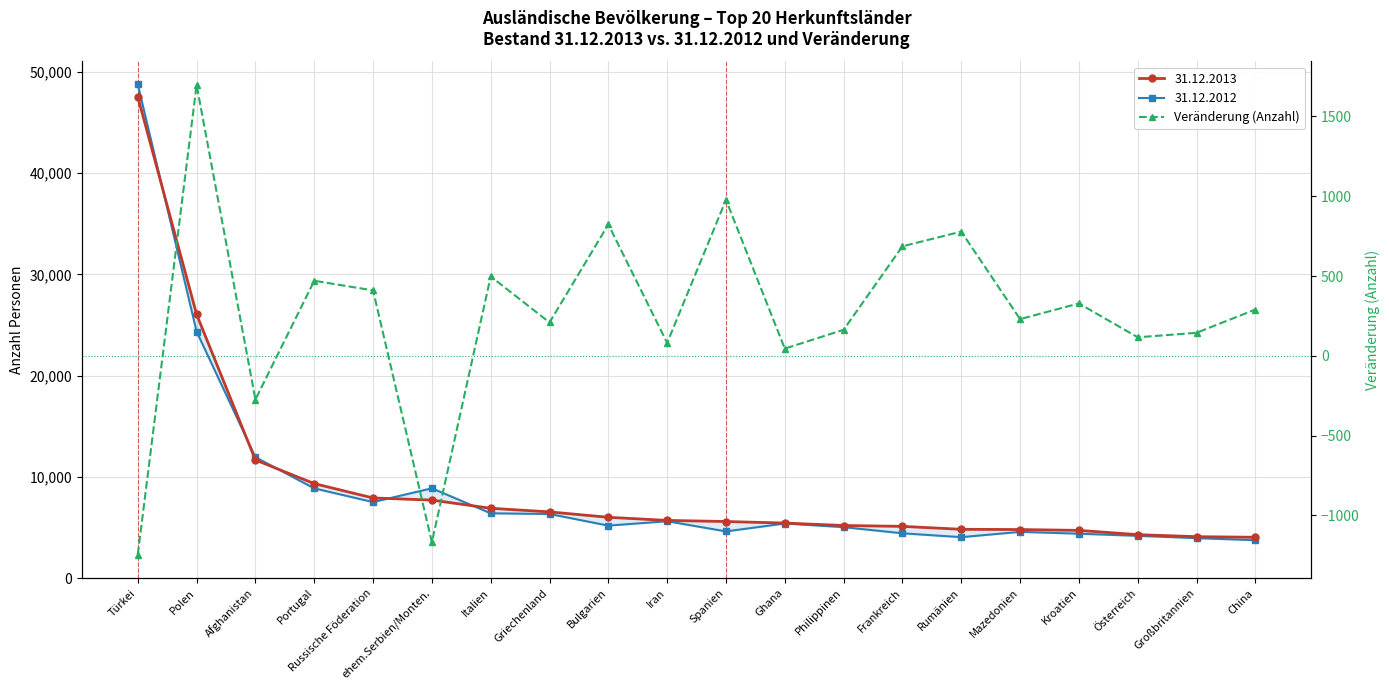

What is the label of the 6th point from the right?

Rumänien